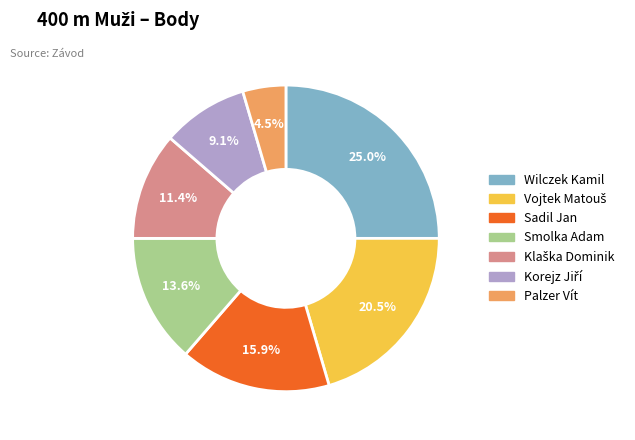

To the nearest percent, what is the average slice percentage?

14%